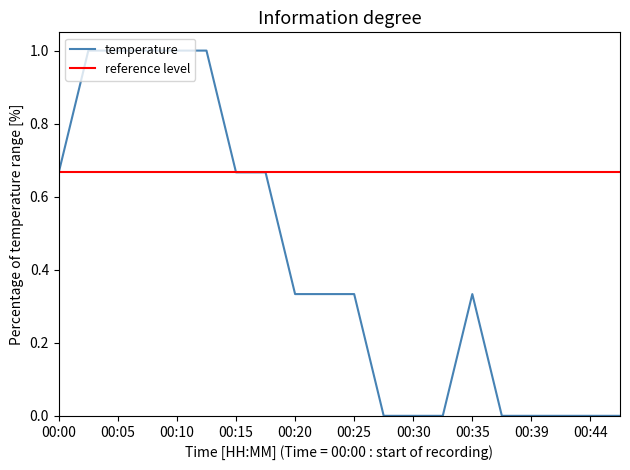

What is the difference between the maximum and minimum values?

1.0